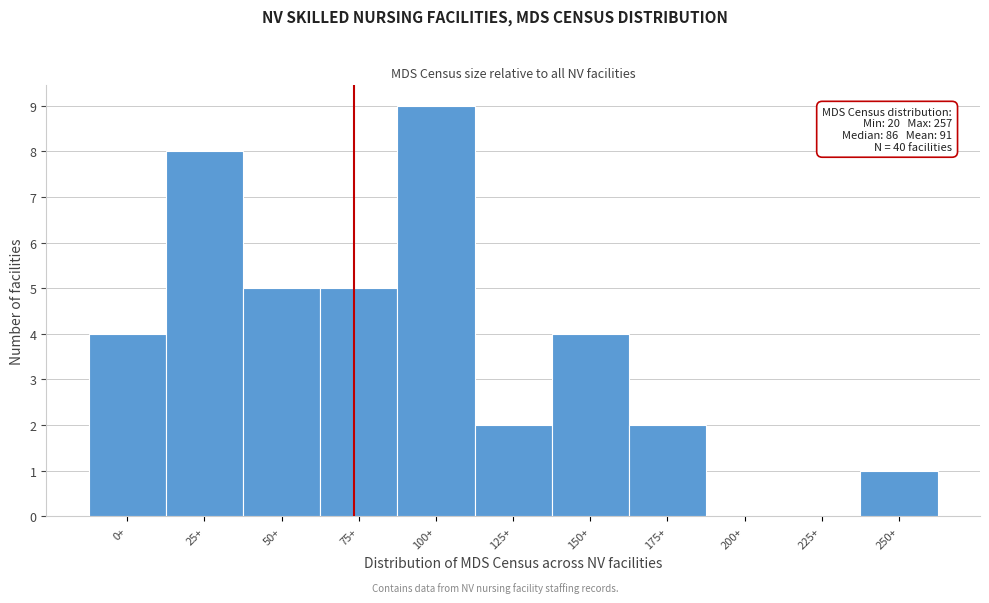

Reading left to right, what are all the values shown in this chart?

0+=4	25+=8	50+=5	75+=5	100+=9	125+=2	150+=4	175+=2	200+=0	225+=0	250+=1